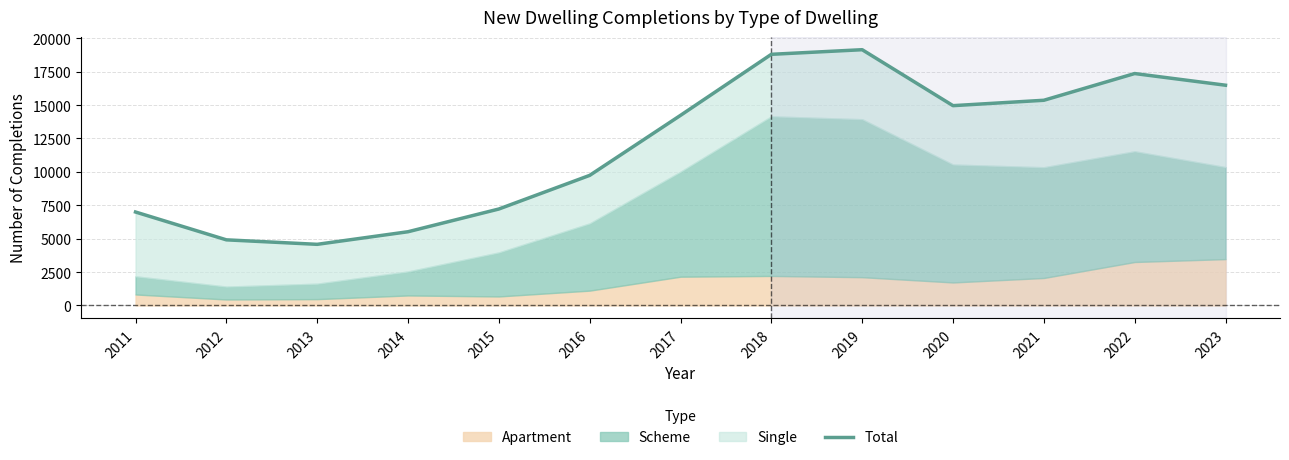

True or false: the data shows 29798 at 2018.

False